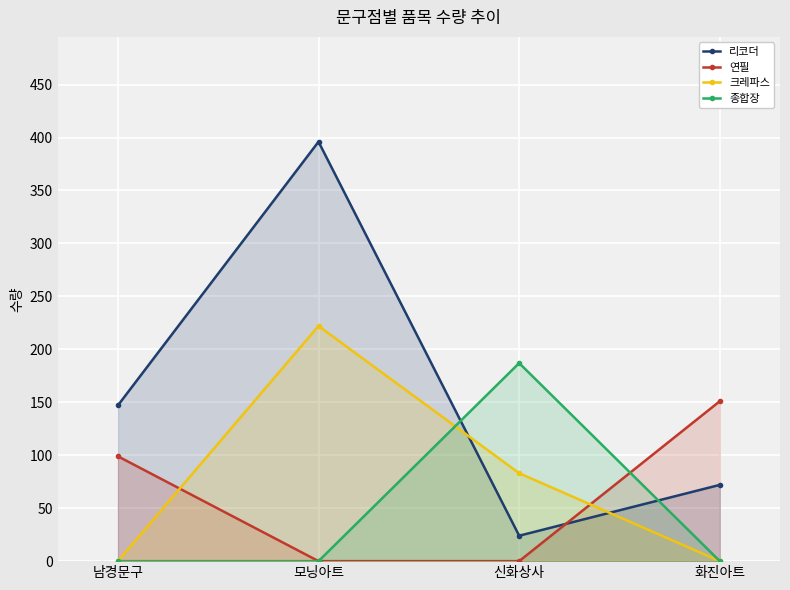

What is the difference between the maximum and second lowest values in the 종합장 series?

187